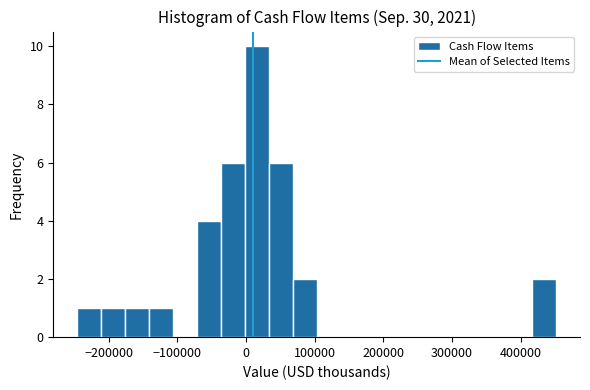

Read against the x-axis, roughly where is the centre of the tallest bar?

20000